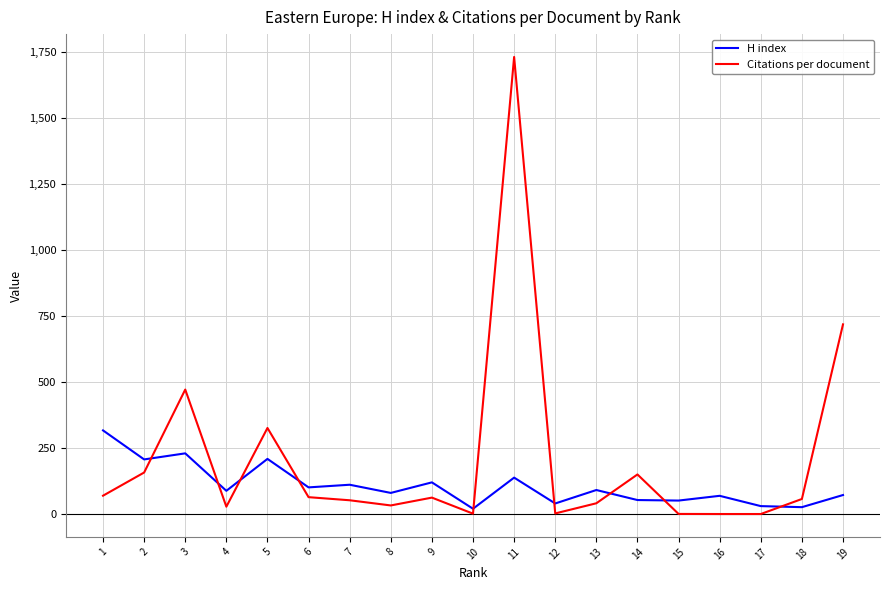

The Citations per document series shows 63.9 at 6. True or false?

True